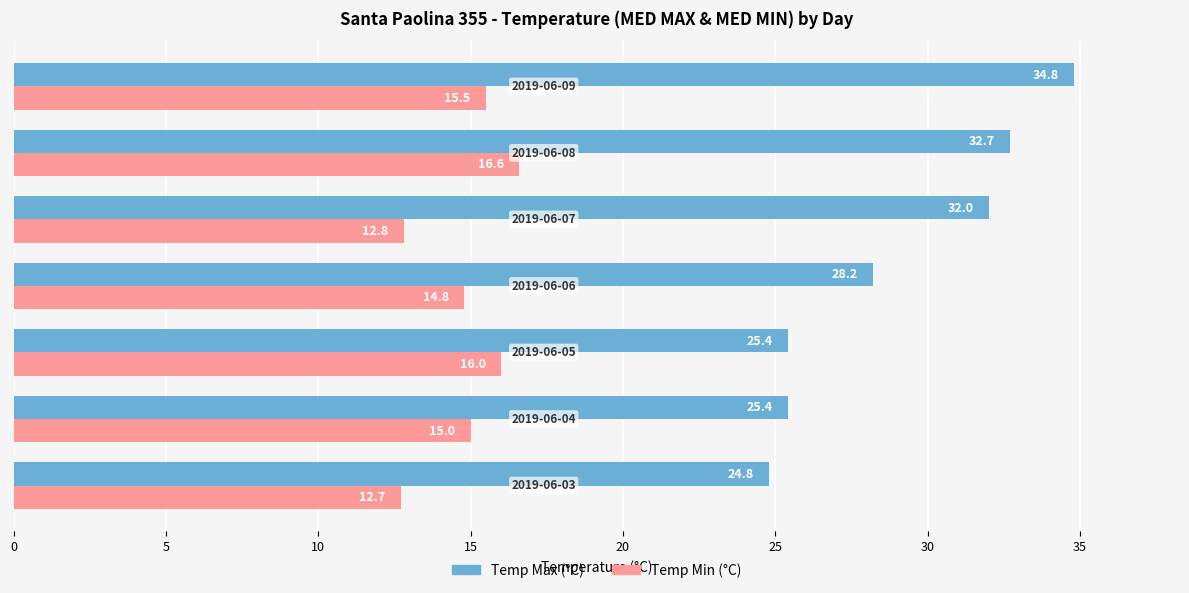

What is the difference between the maximum and minimum values in the Temp Min (°C) series?

3.9